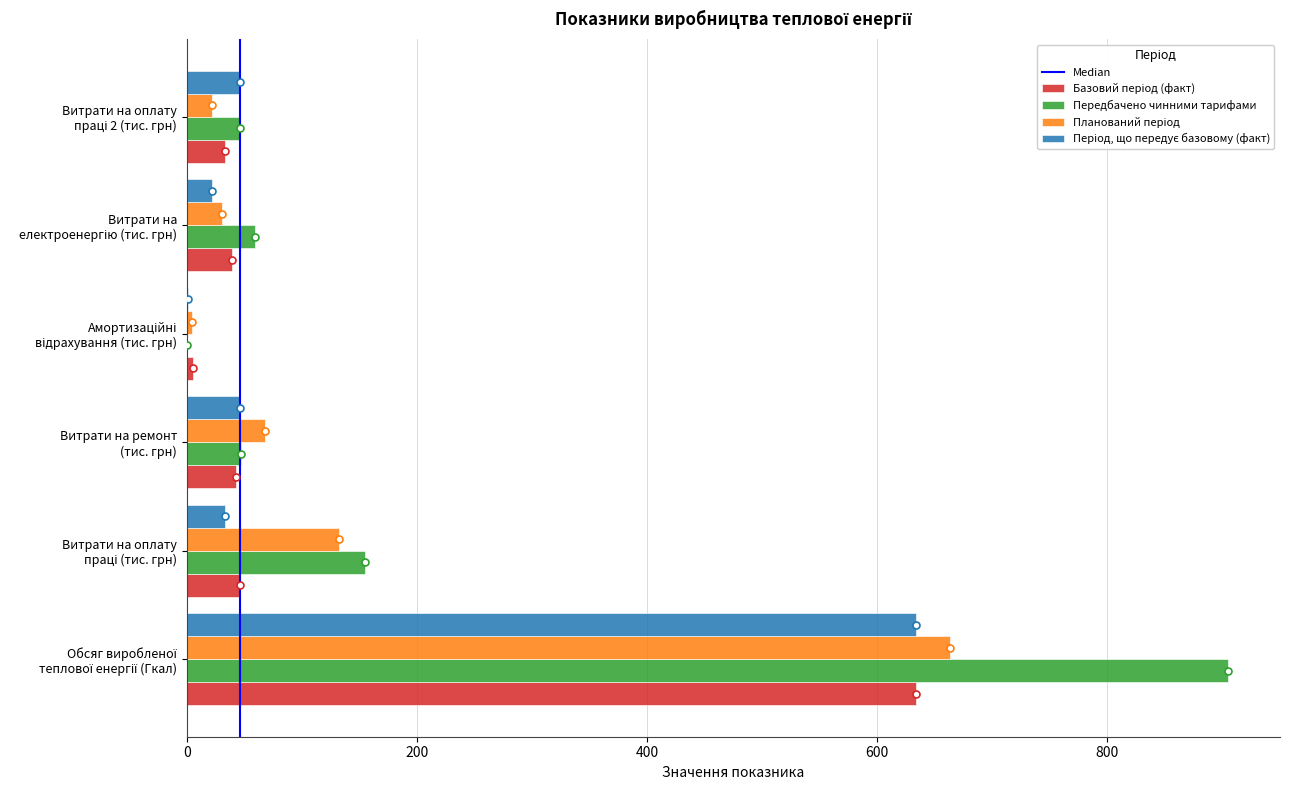

What is the maximum value shown in the chart?

905.3